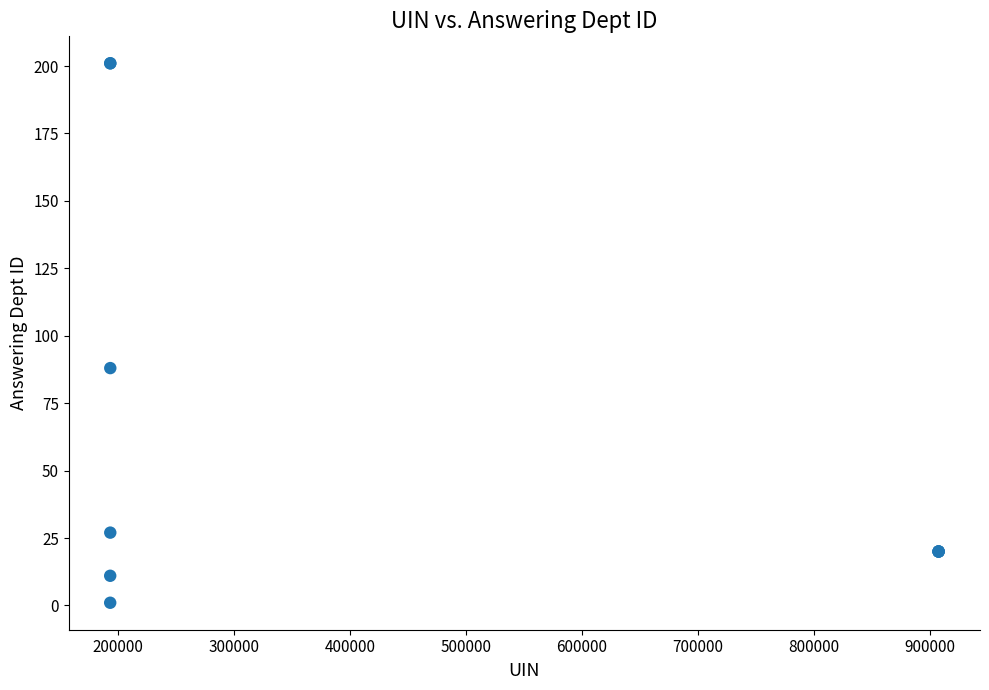

What Y value in the scatter plot is closest to 101?

88